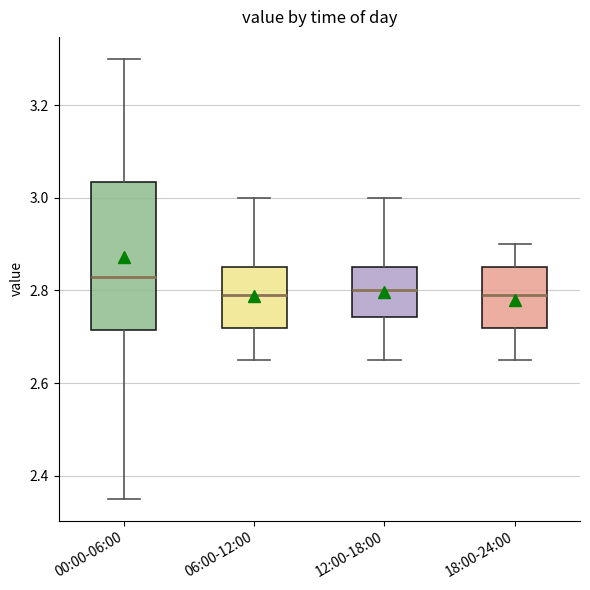

Which box has the highest median line?

00:00-06:00